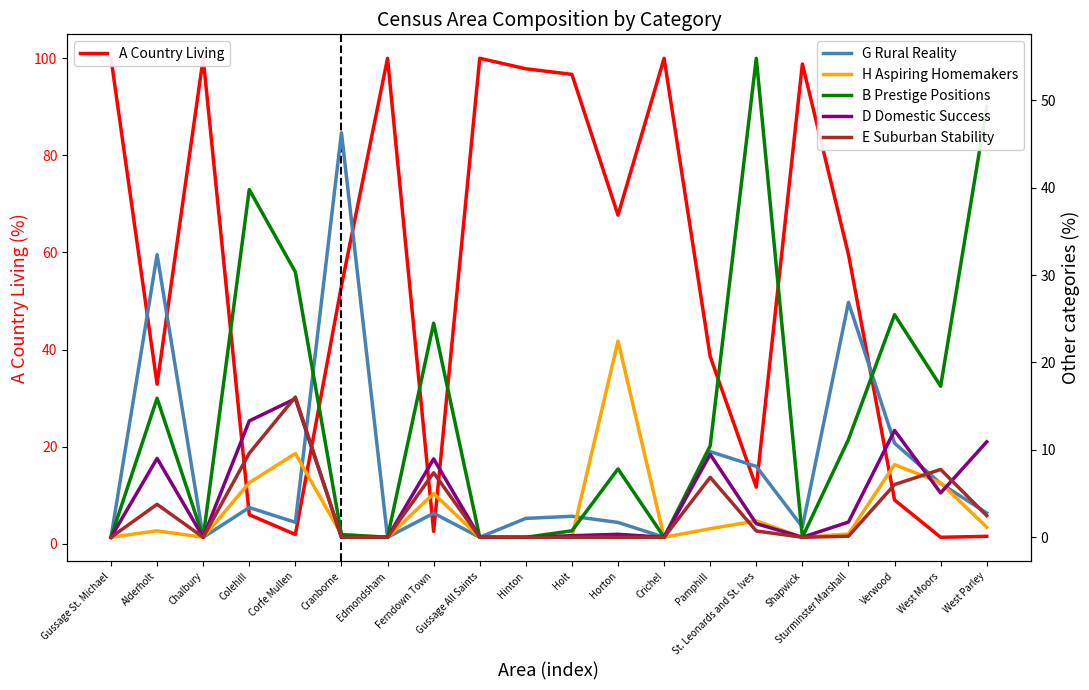

Is the value of A Country Living at West Moors greater than the value of B Prestige Positions at Chalbury?

Yes